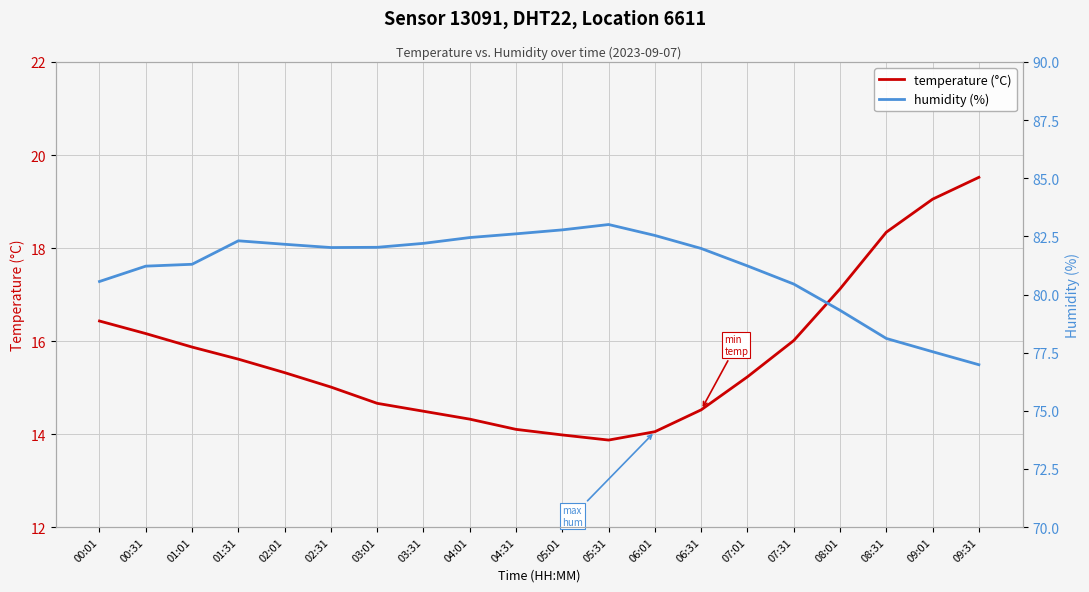

Between 01:01 and 07:31, which is larger?

07:31